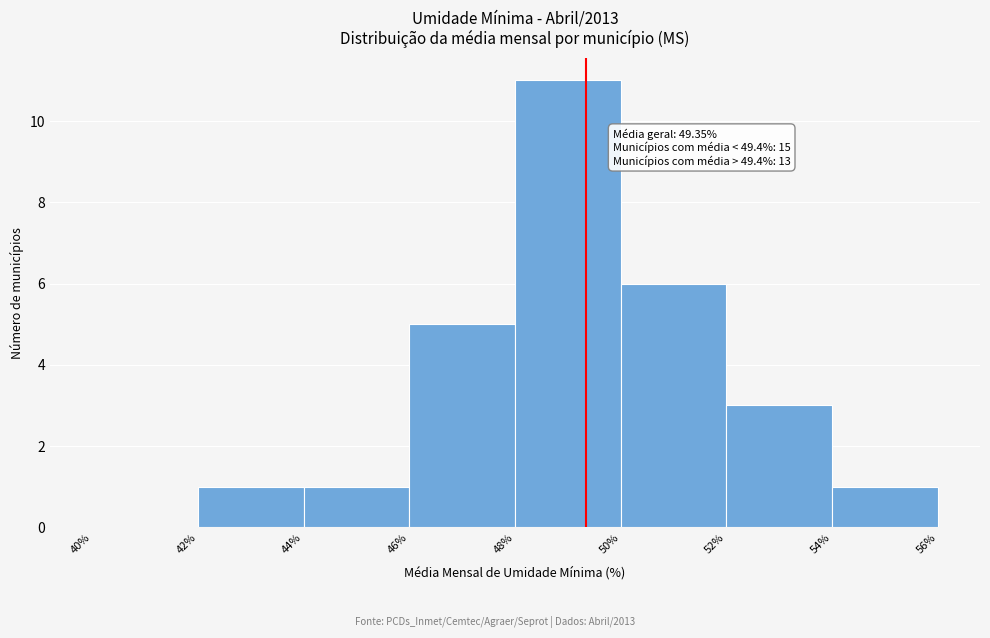

Over which range of the x-axis is the bar tallest?

48% to 50%